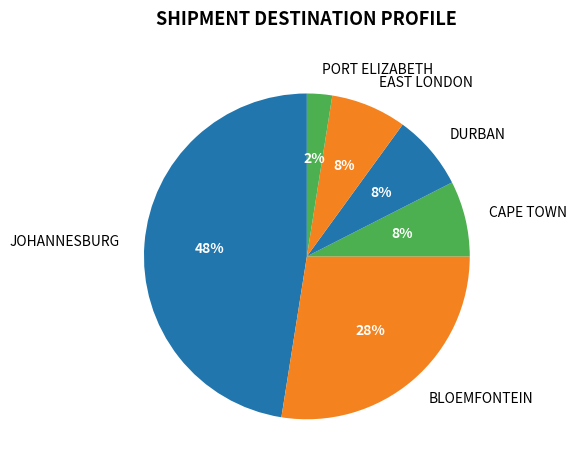

Does BLOEMFONTEIN account for over 50% of the chart?

No